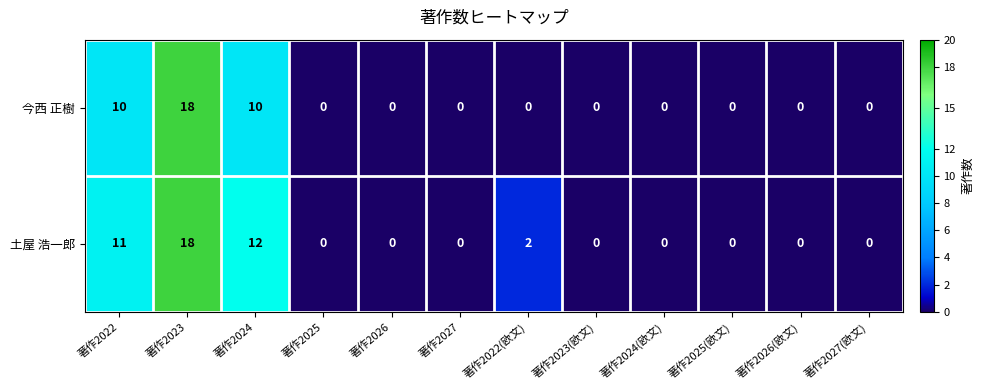

The value of 土屋 浩一郎 at 著作2026 is -9. True or false?

False